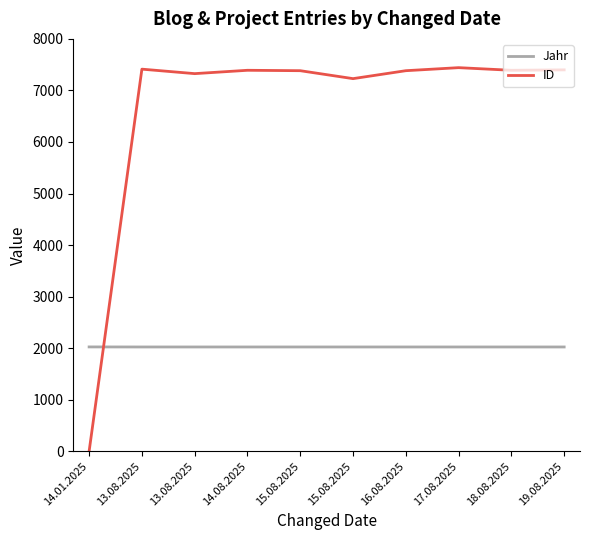

What is the total value across all series at 14.01.2025?

2025